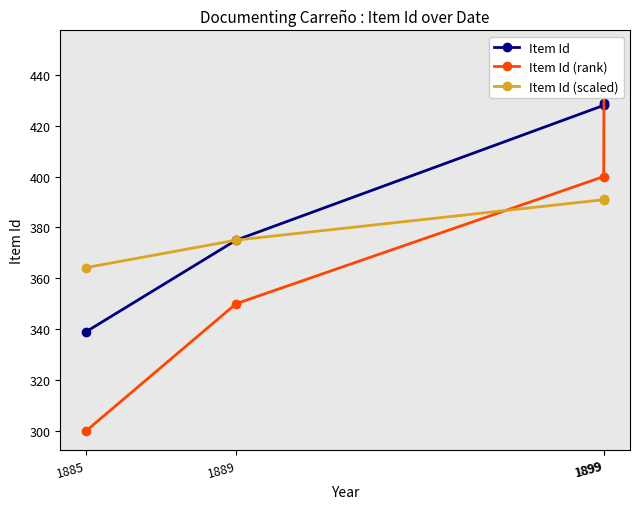

How many times do Item Id and Item Id (rank) cross each other?

1